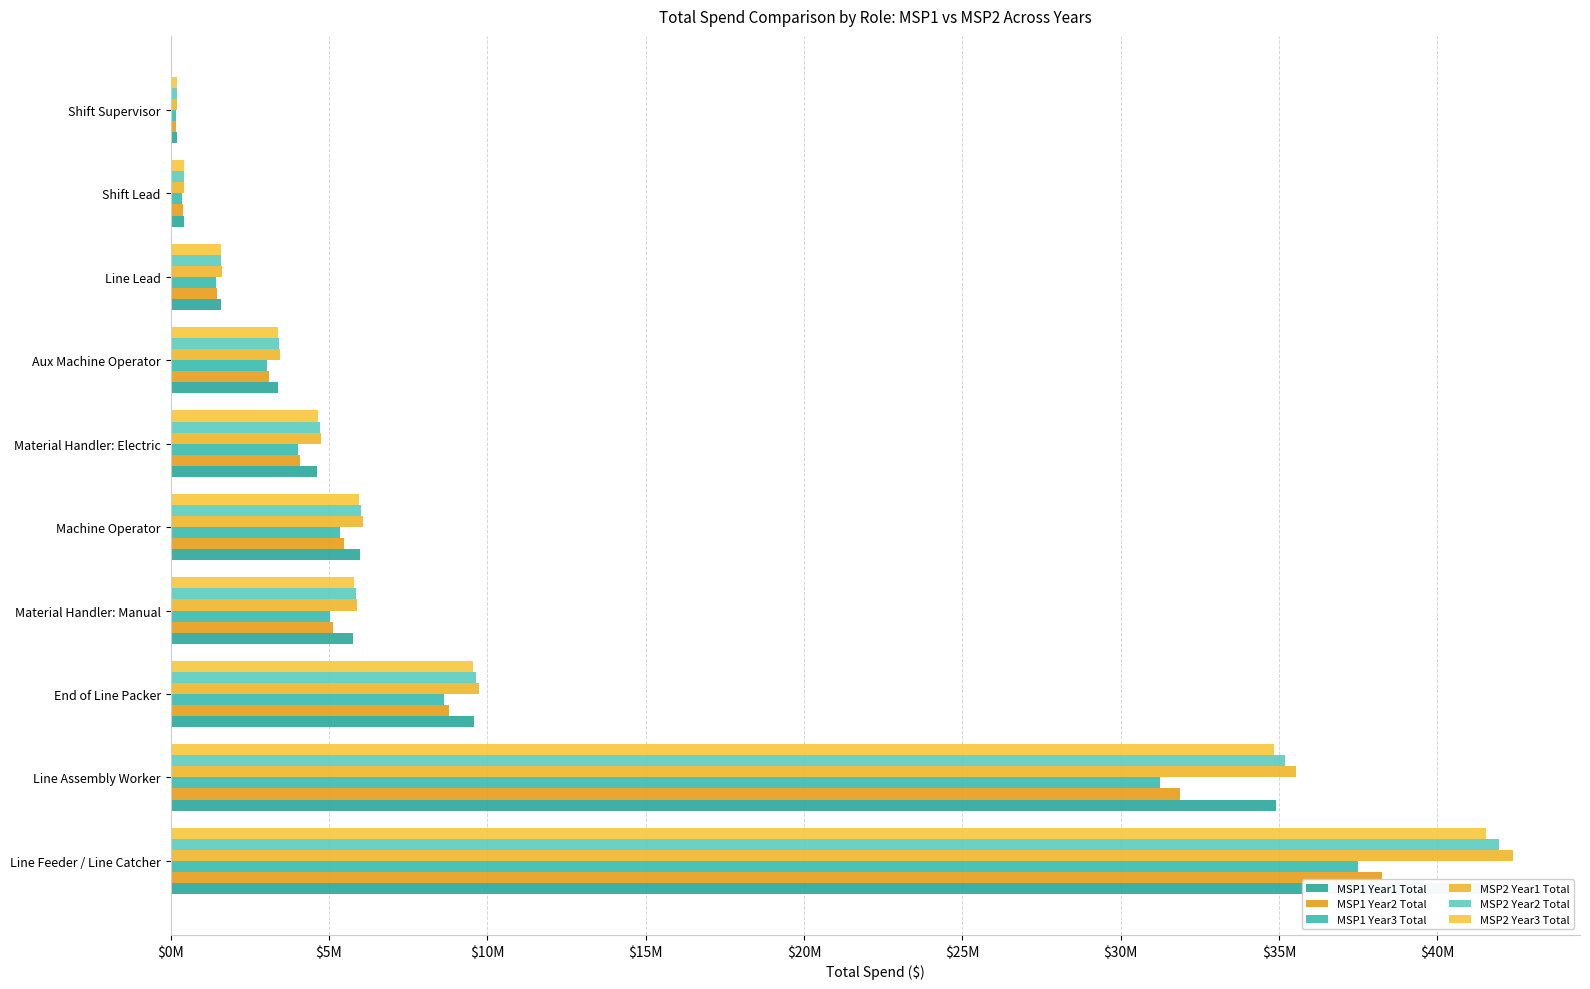

Which series has the widest spread of values?

MSP2 Year1 Total